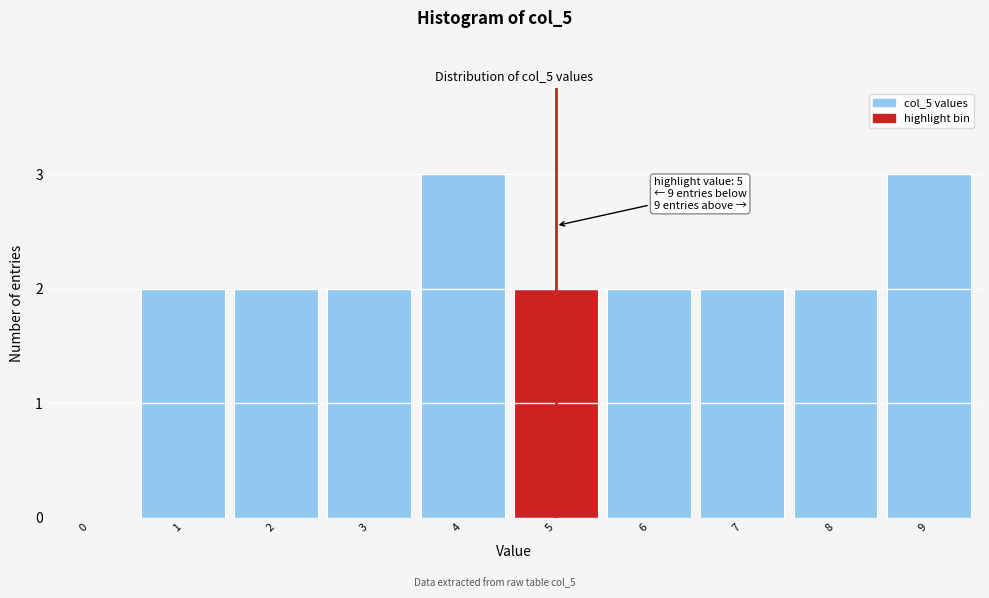

Reading right to left, transcribe all the data shown in this chart.

9=3	8=2	7=2	6=2	5=2	4=3	3=2	2=2	1=2	0=0